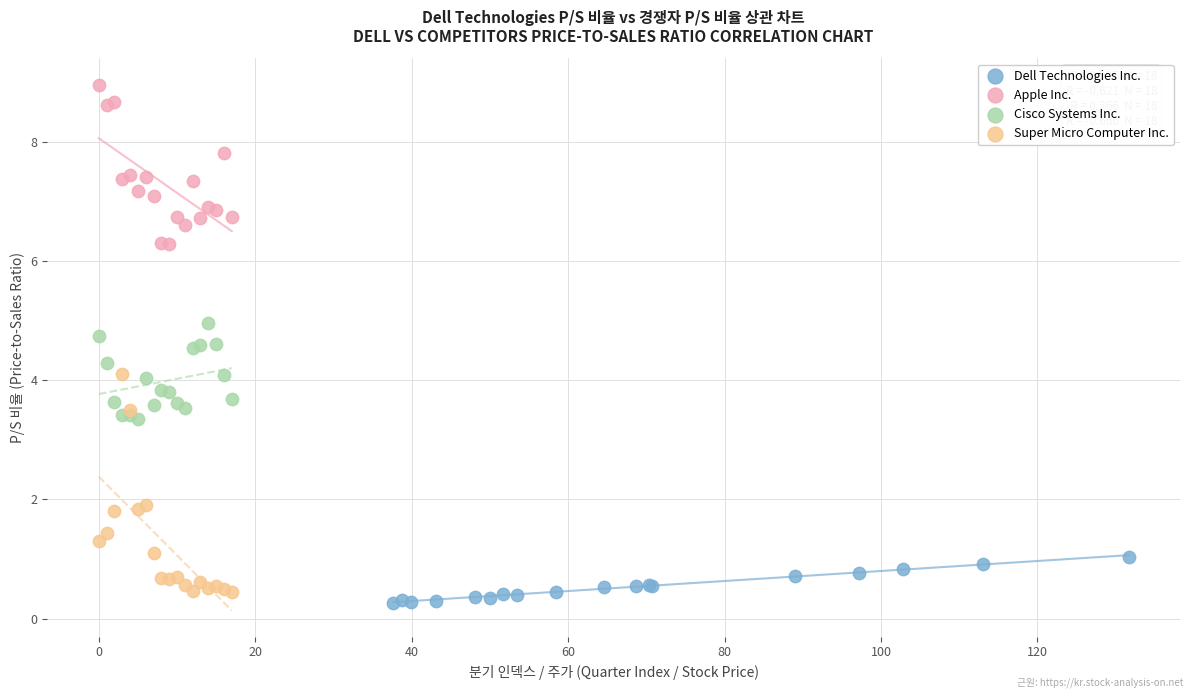

Which series has the widest spread of Y values?

Super Micro Computer Inc.